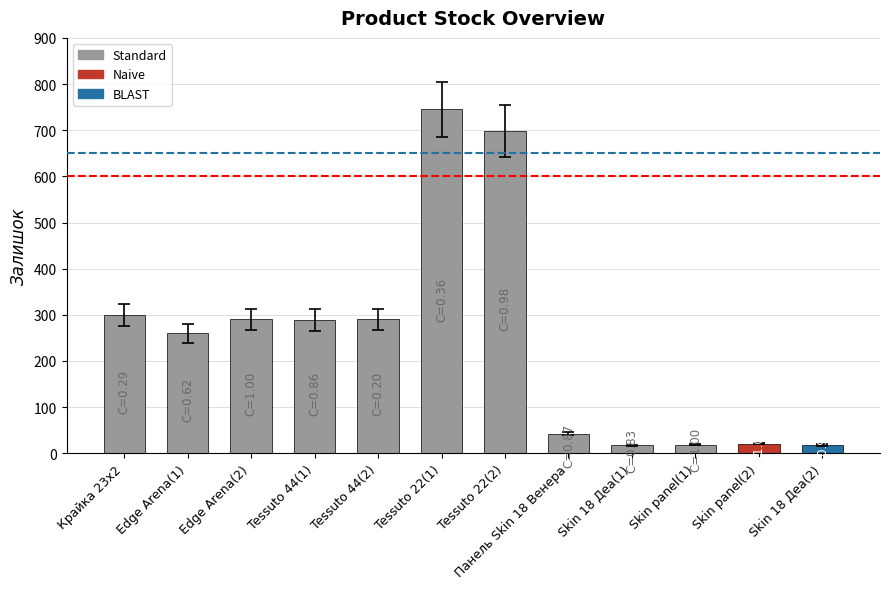

What is the smallest value displayed?

17